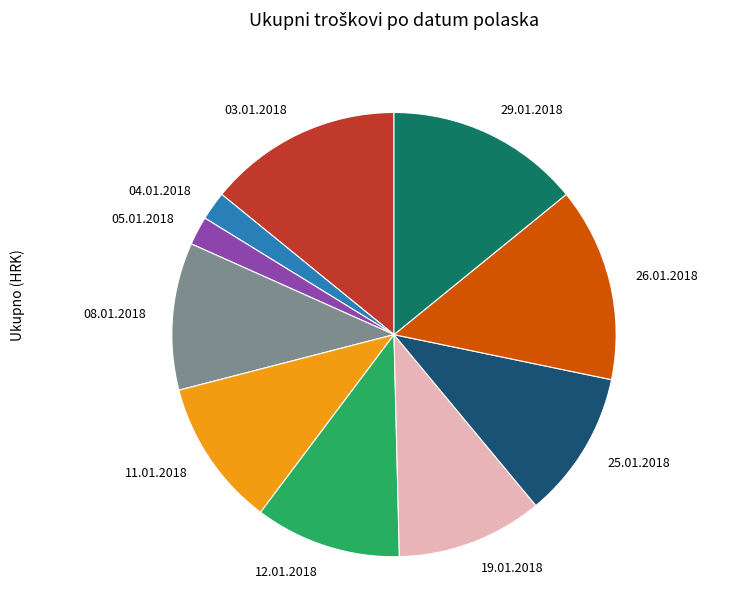

Count the number of slices in the pie.

10